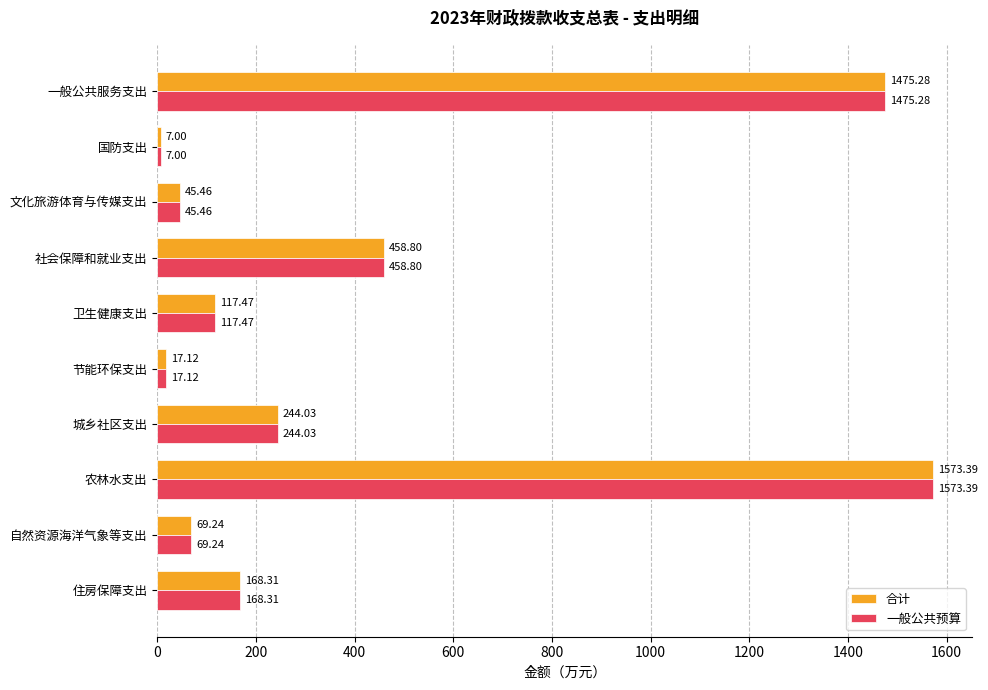

What is the difference between the maximum and minimum values in the 合计 series?

1566.4